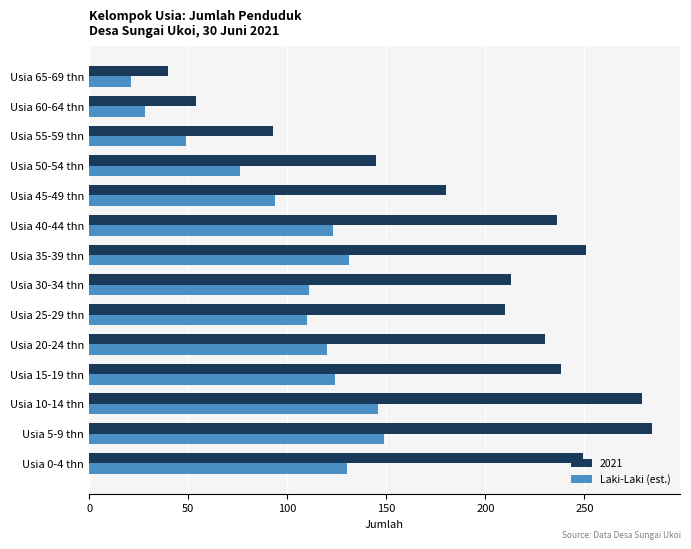

Rank the series by their average value, from highest to lowest.

2021, Laki-Laki (est.)